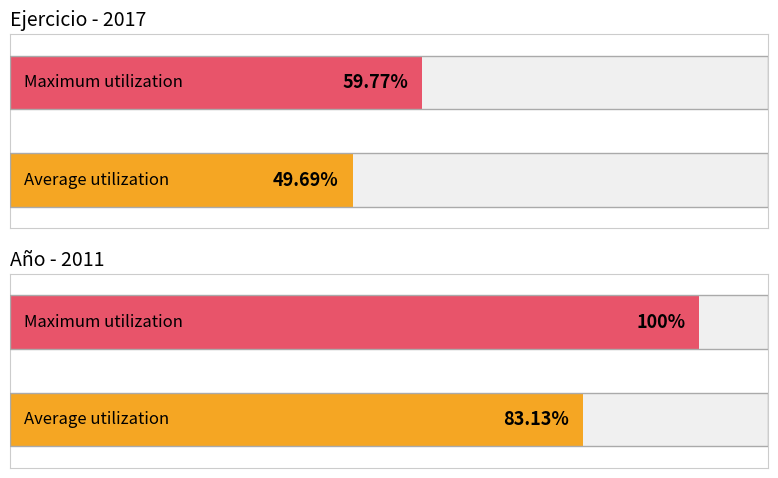

The chart shows a value of 1 at Row 1. True or false?

True